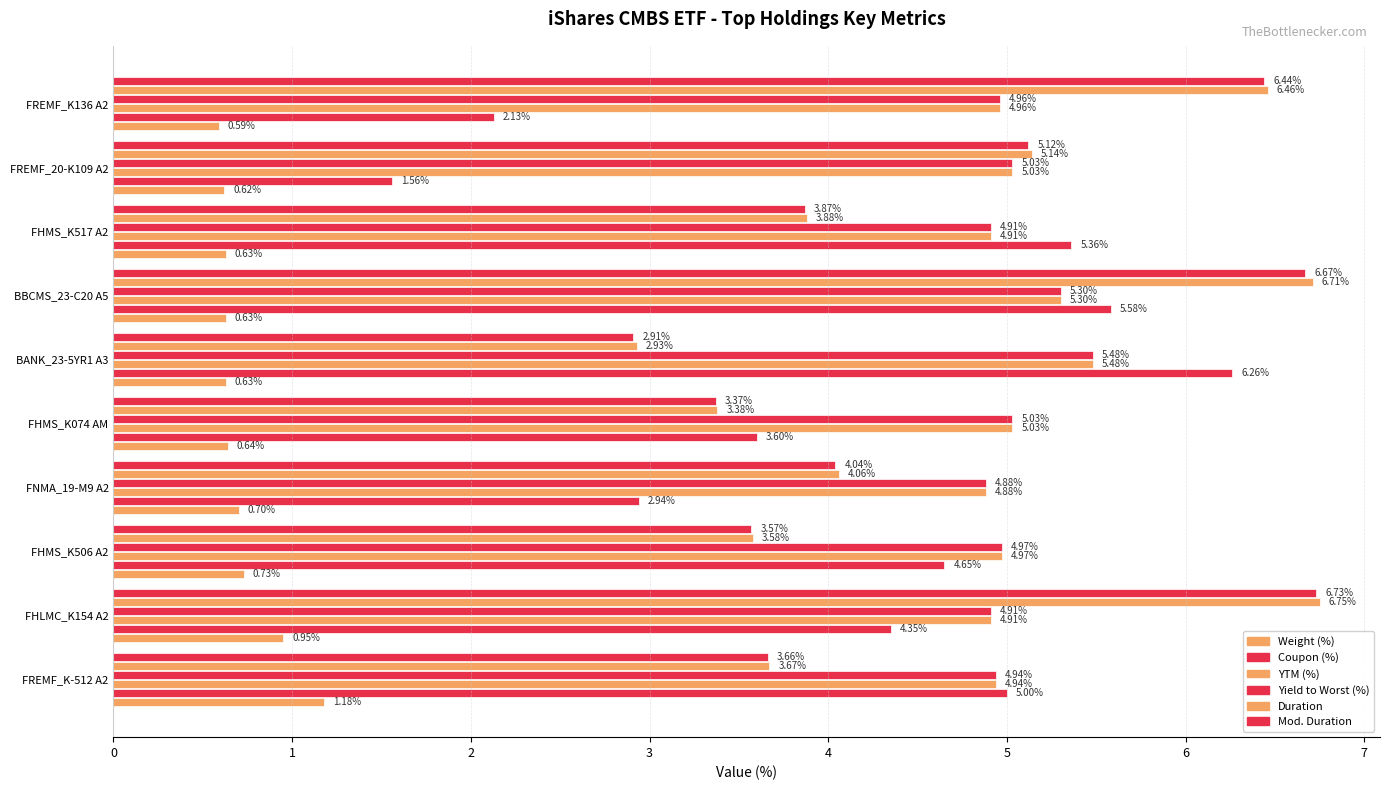

What is the value of the Weight (%) bar at the 5th from the left?

0.6